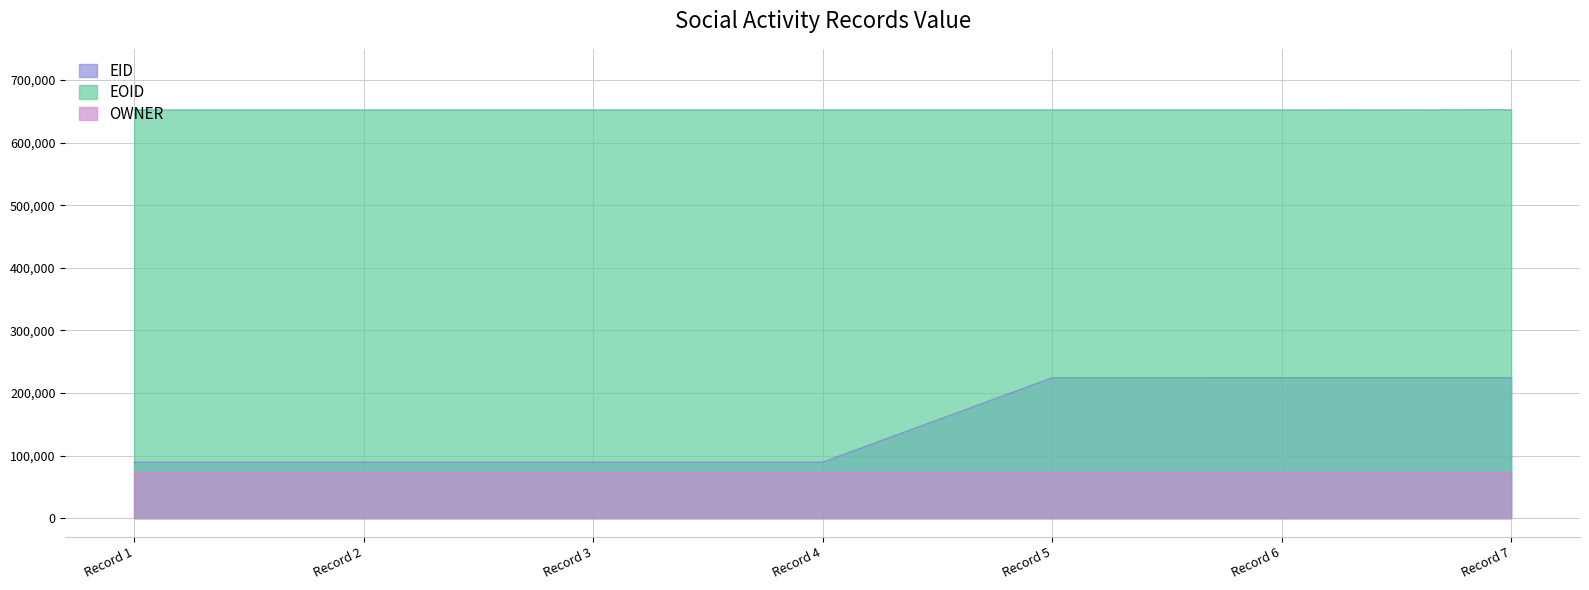

What is the difference between the highest and lowest values at Record 6?

579424